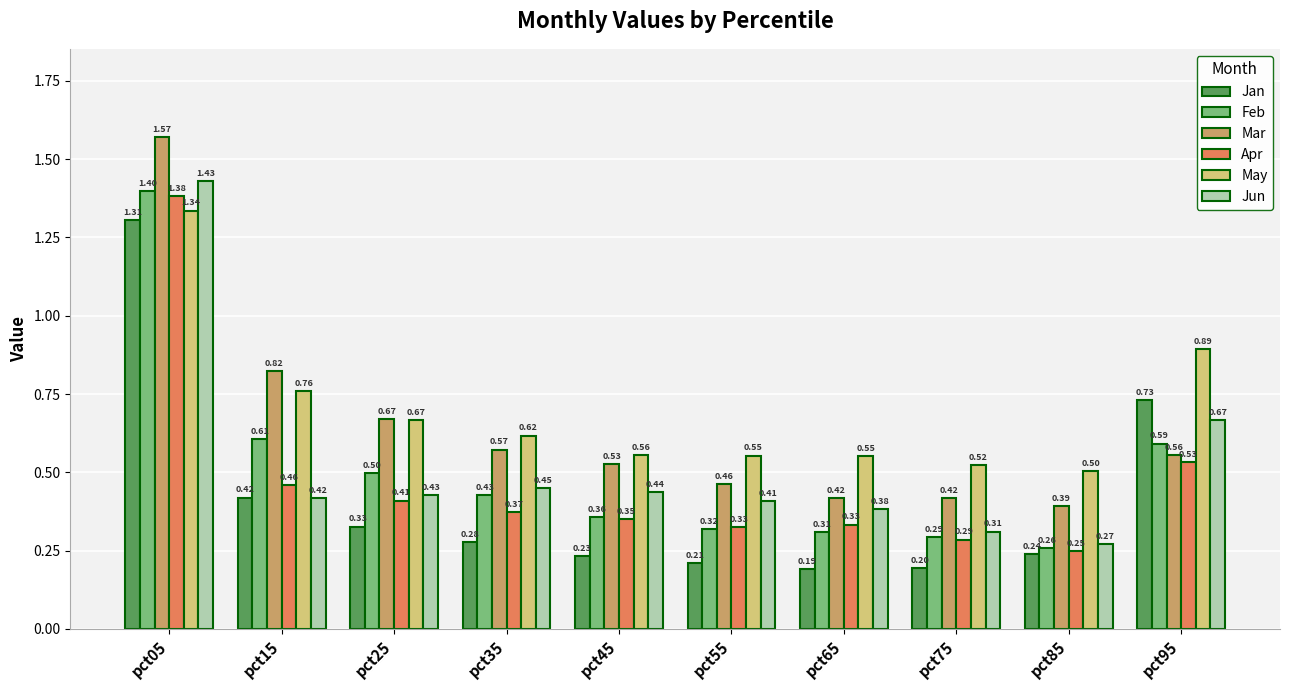

Which series has the widest spread of values?

Mar